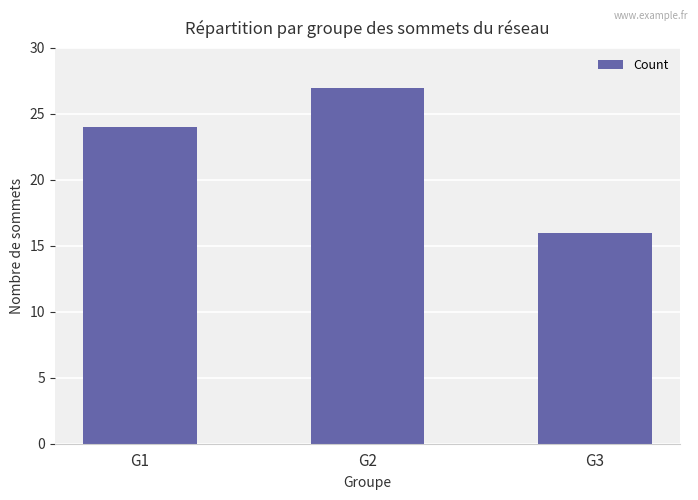

What is the value of the 1st bar from the left?

24